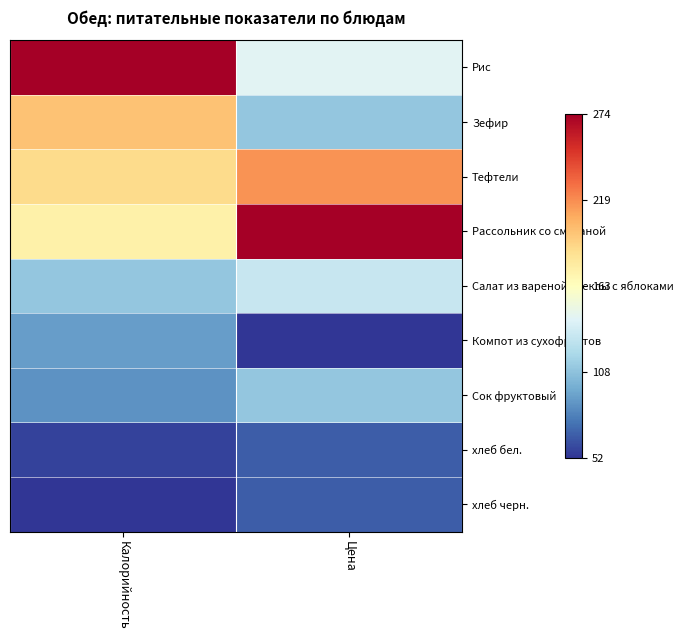

How many data points does each series have?

2